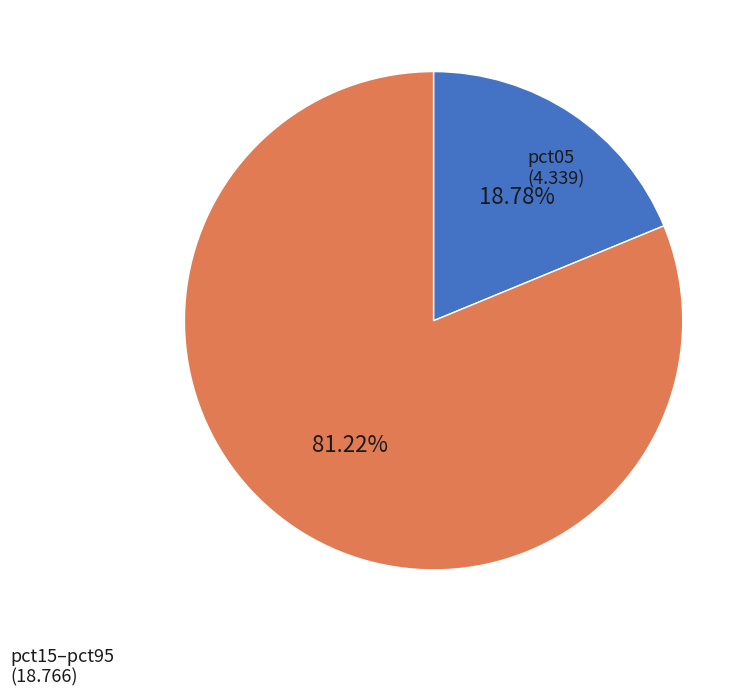

Is there a majority slice in this chart?

Yes